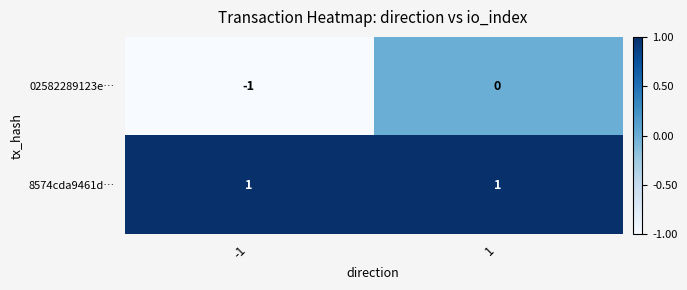

Reading left to right, what are all the values shown in this chart?

02582289123e…: -1	0
8574cda9461d…: 1	1